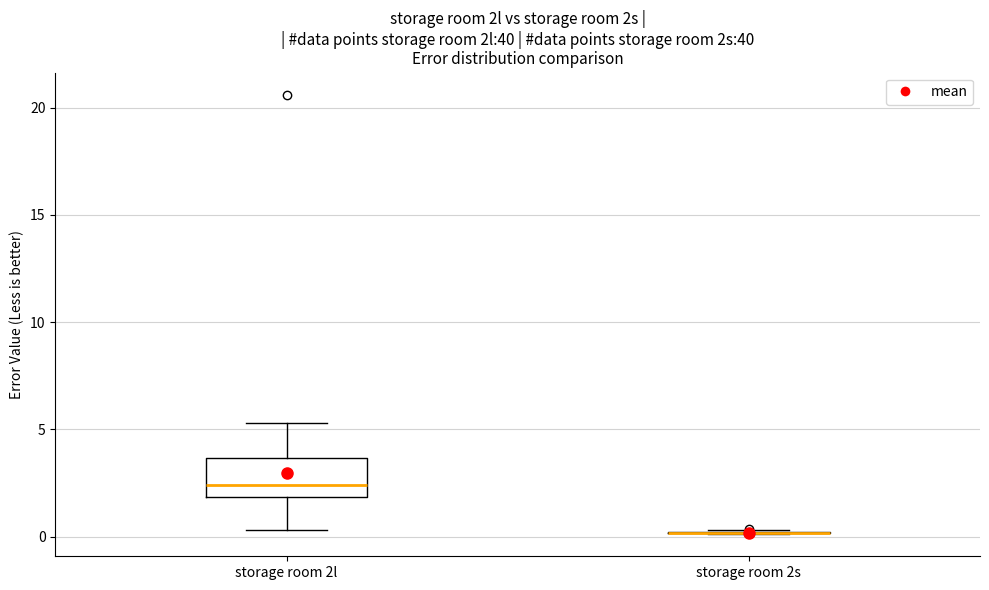

Reading left to right, read every box against the y-axis: the position of its median line, the range the box covers, and the ends of its whiskers. The values are not printed on the chart, so give them approximately, as read against the axis.

storage room 2l: median 2.5, box 2.0 to 3.5, whiskers 0.5 to 5.5
storage room 2s: box collapsed to a line at 0.0, whiskers 0.0 to 0.5